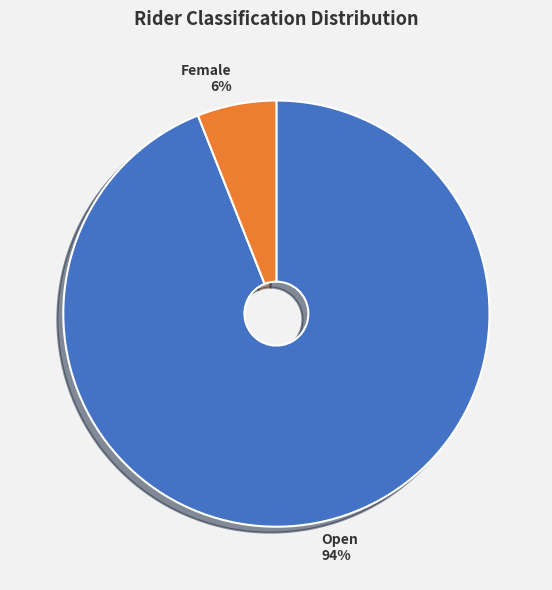

Do Open and Female together represent more than half of the pie?

Yes